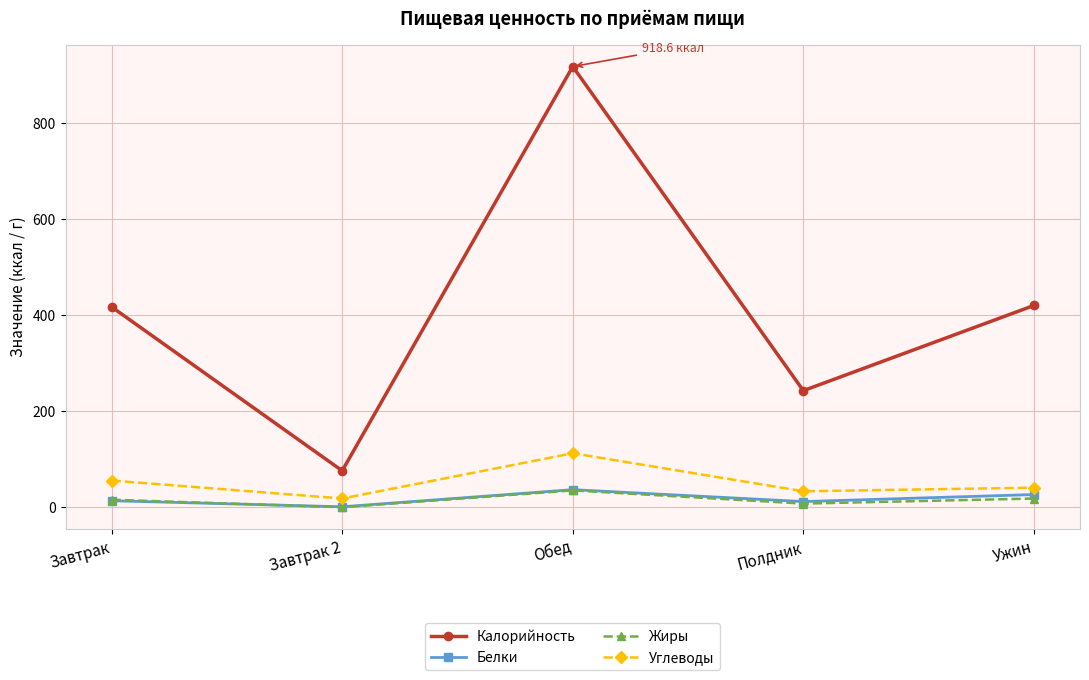

True or false: Жиры and Углеводы intersect in this chart.

False